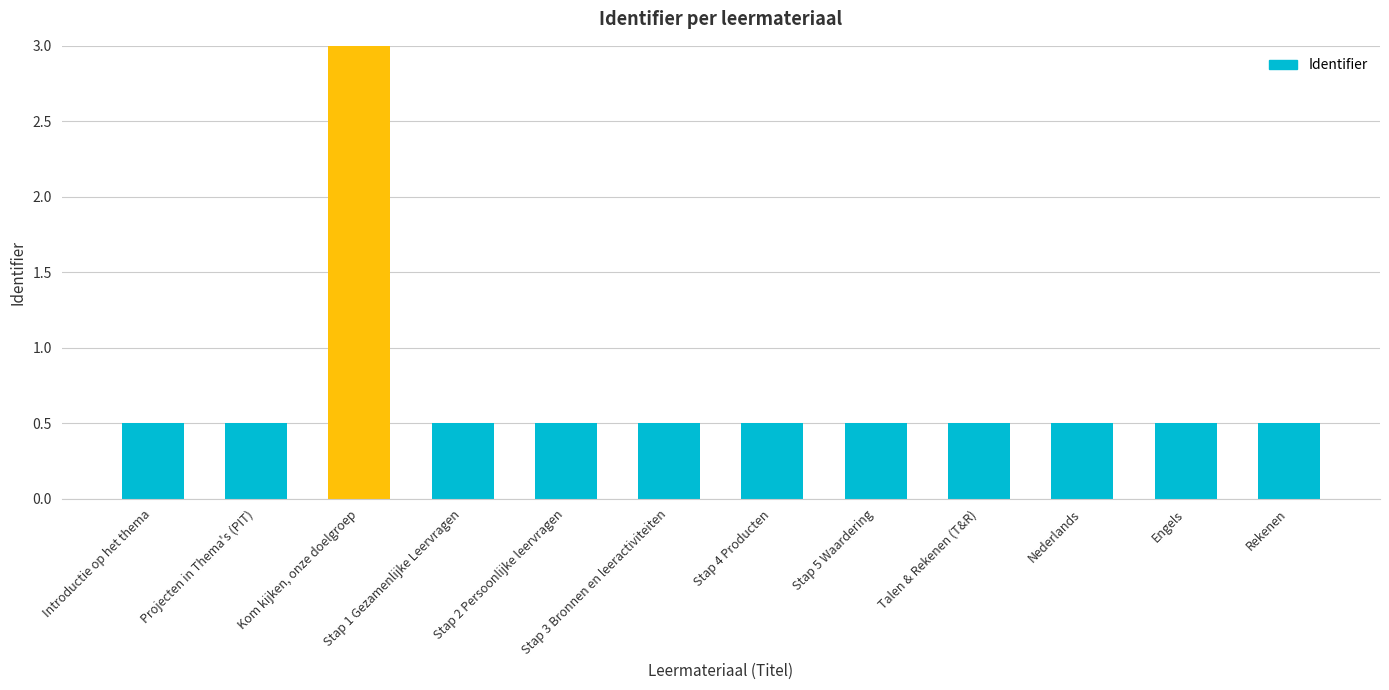

What is the change in value from Introductie op het thema to Kom kijken, onze doelgroep?

+2.5